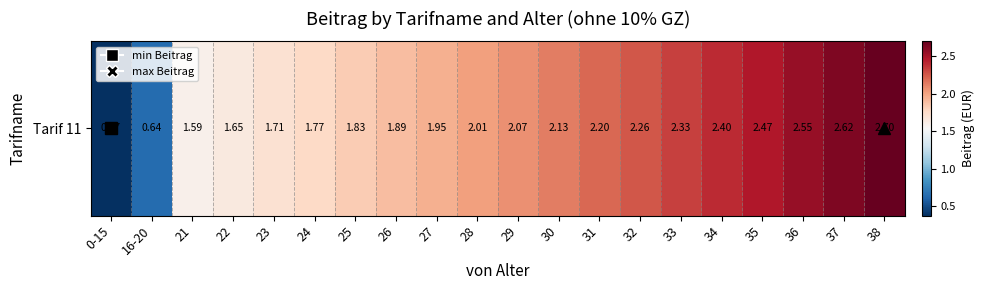

List the labels in order of value, largest first.

38, 37, 36, 35, 34, 33, 32, 31, 30, 29, 28, 27, 26, 25, 24, 23, 22, 21, 16-20, 0-15